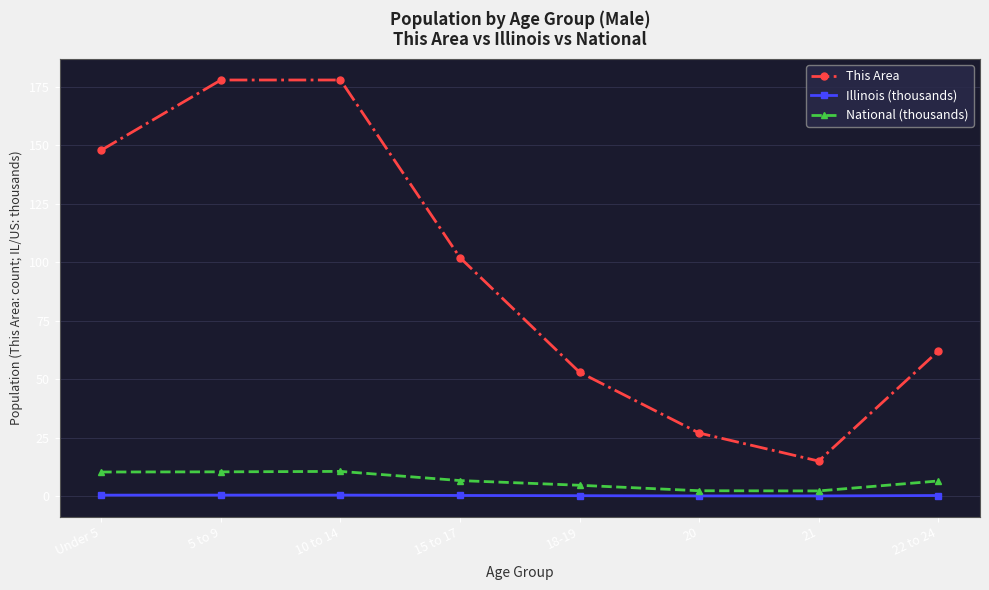

True or false: This Area and Illinois (thousands) intersect in this chart.

False